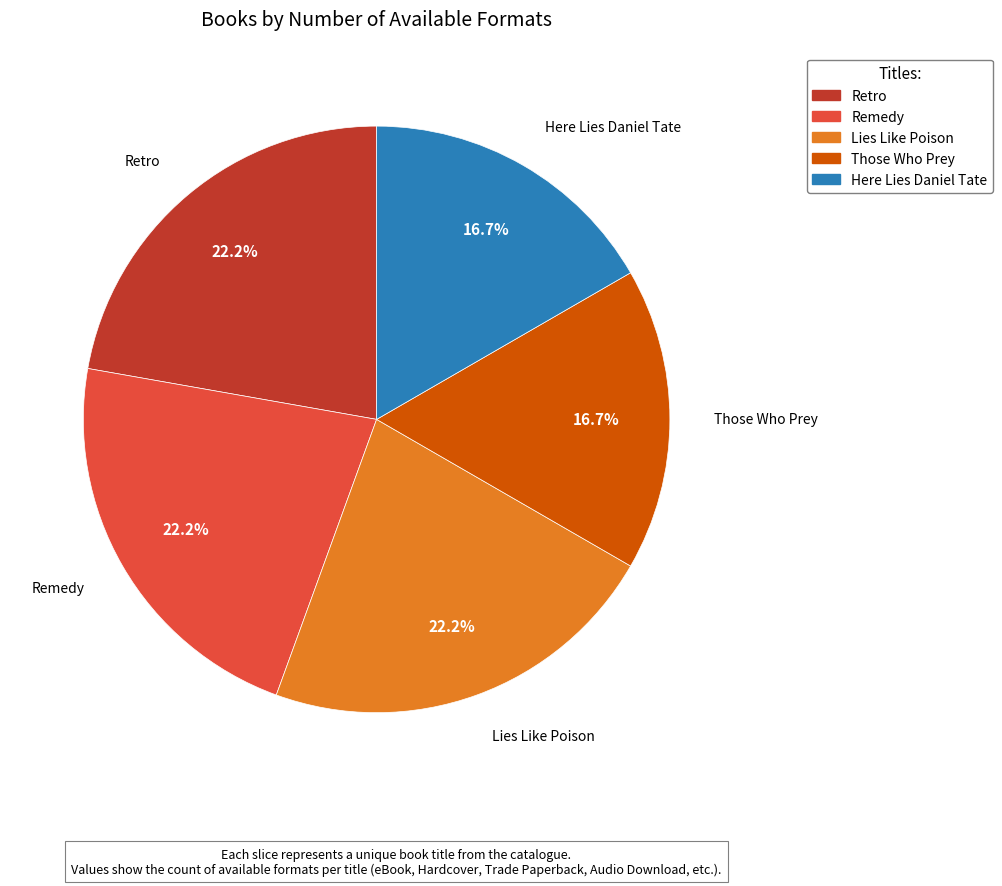

True or false: Lies Like Poison accounts for 22% of the total.

True